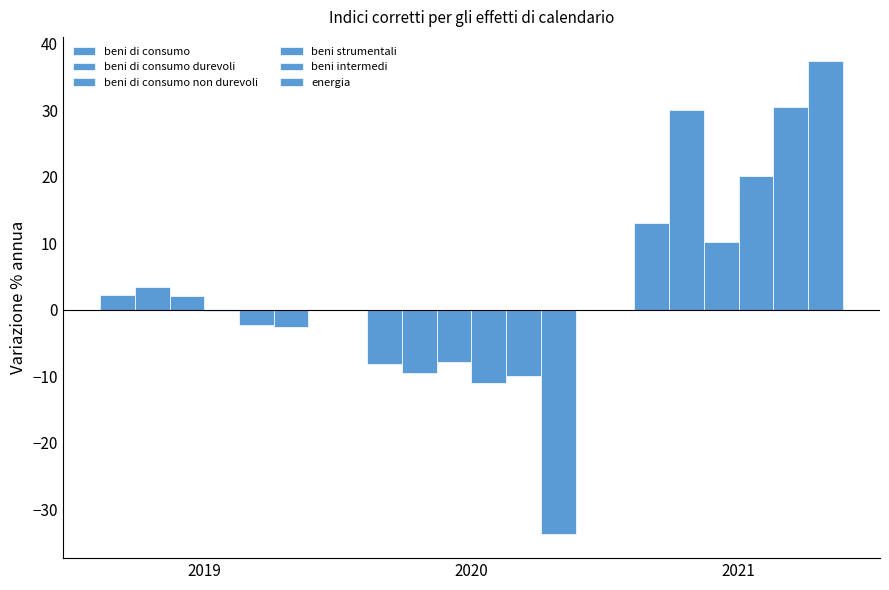

What is the total value across all series at 2019?

2.6